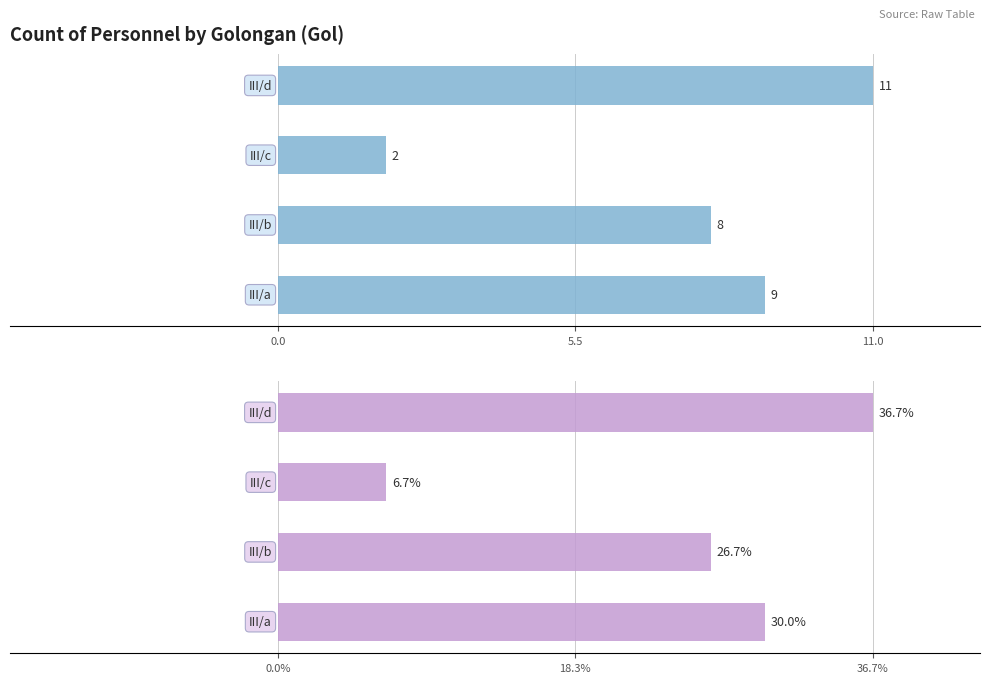

What position from the right is 3?

1